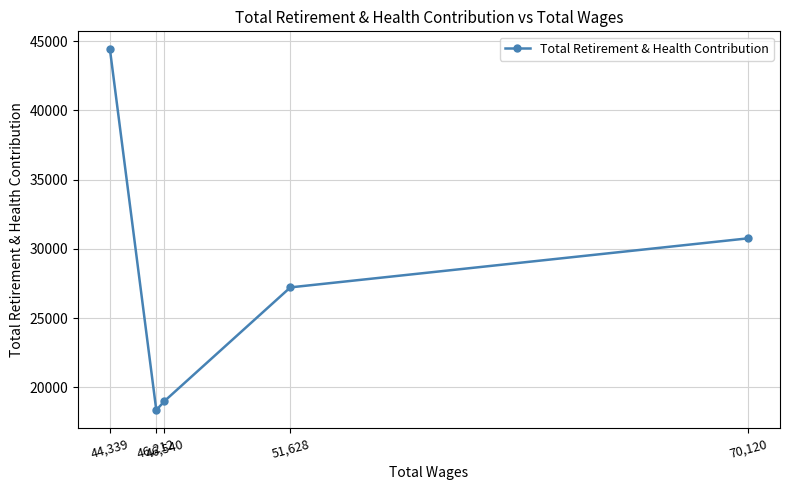

What is the approximate value at 46,540, to the nearest 10?

19000